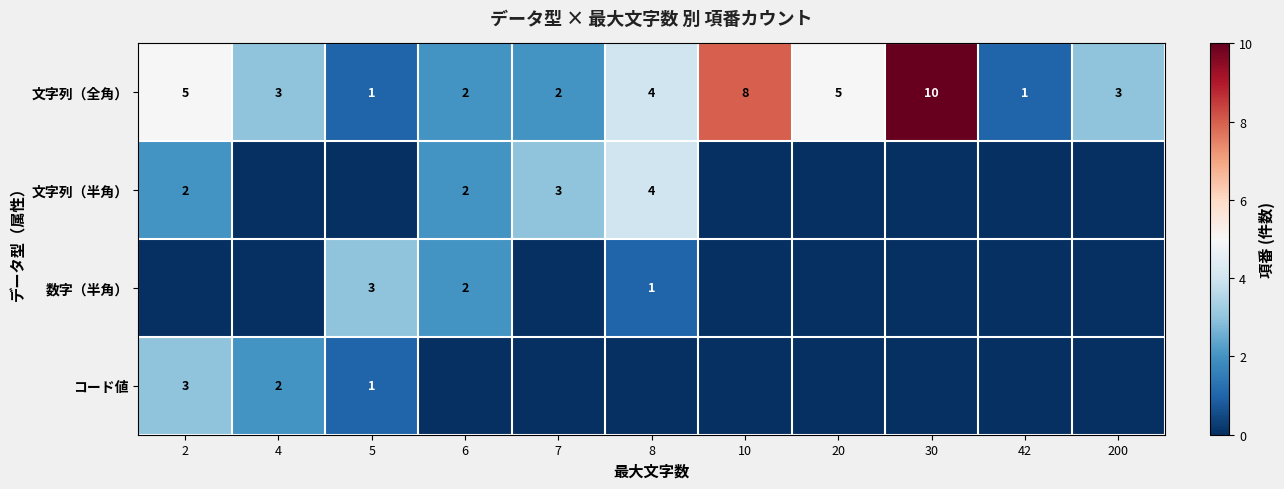

What is the maximum value for 文字列（全角）?

10